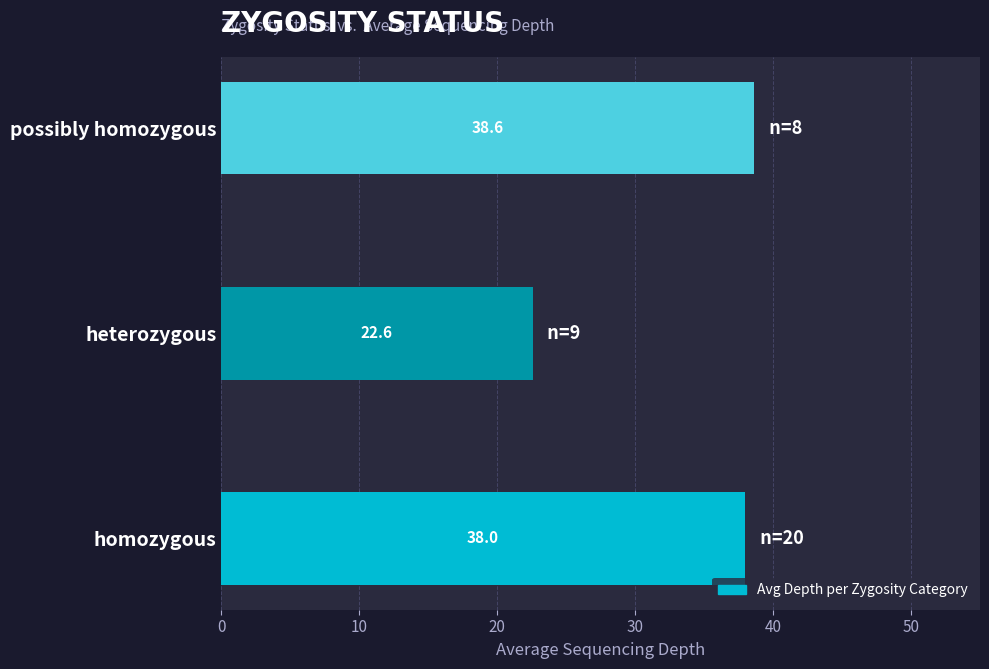

How many categories are shown in the chart?

3